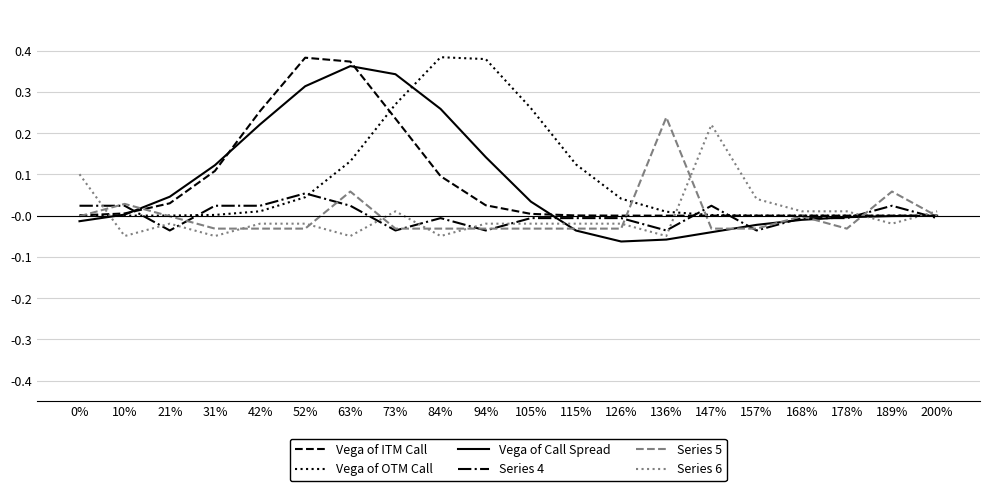

True or false: Series 6 and Series 4 cross at least once.

True